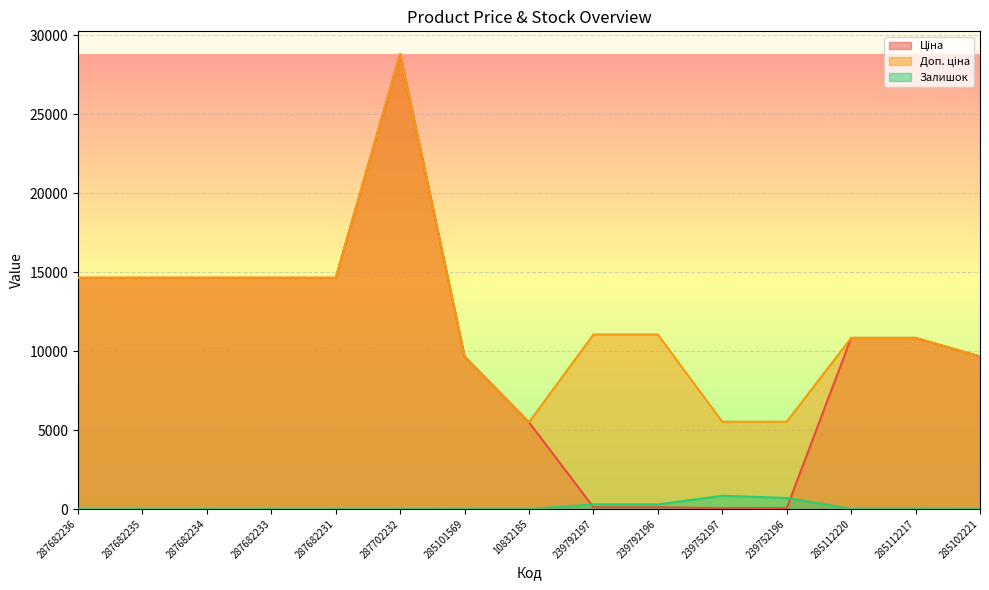

Is the value of Залишок at 239752197 greater than the value of Ціна at 285112220?

No